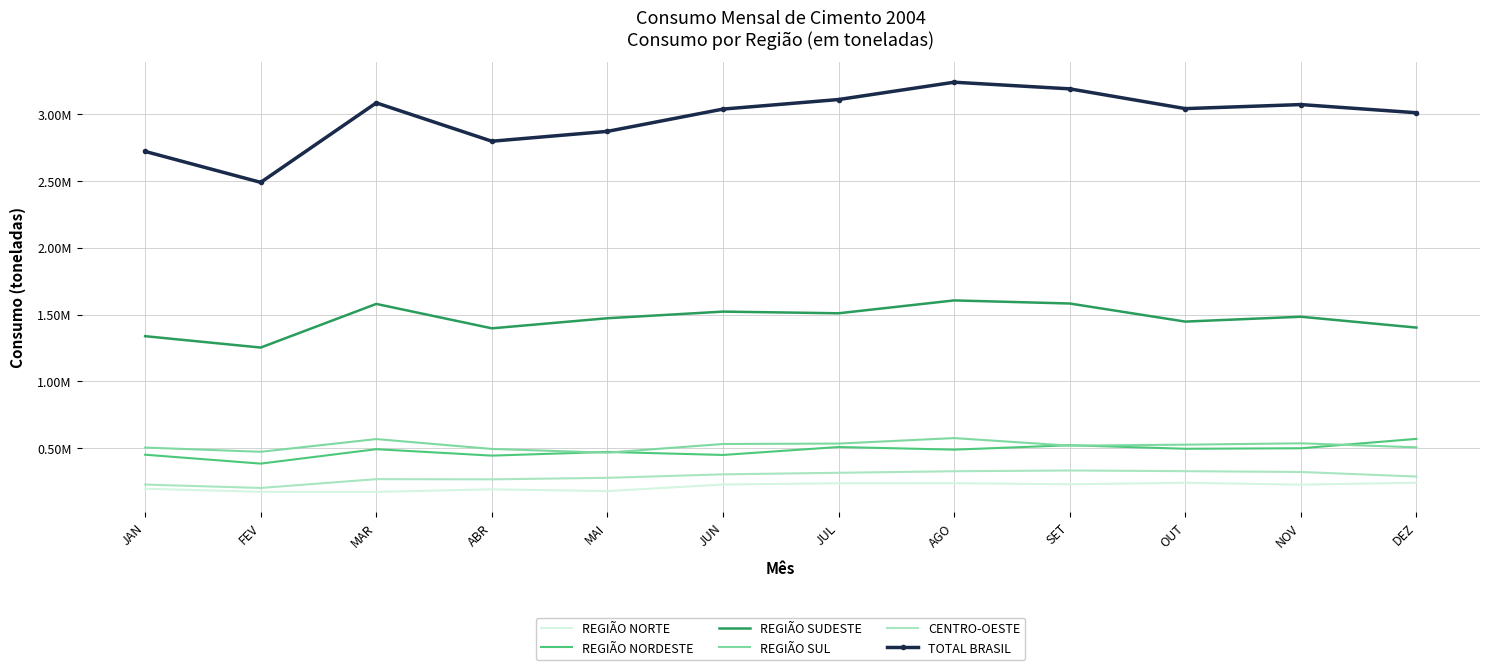

Reading left to right, what are all the values shown in this chart?

REGIÃO NORTE: 196889.5	174291.9	173645.5	192669.4	179680.9	228557.4	238239.7	238866.5	230391.0	241769.8	227690.0	242205.8
REGIÃO NORDESTE: 451806.0	385156.0	493010.0	444960.0	472498.0	449867.0	509427.0	489604.0	522556.0	496221.0	500068.0	570065.0
REGIÃO SUDESTE: 1338551.0	1253493.4	1579922.0	1397319.2	1472845.0	1522403.1	1509966.3	1606159.0	1583034.0	1447646.0	1484121.0	1402846.0
REGIÃO SUL: 505317.5	473477.1	568709.0	494855.0	467081.0	531926.2	535032.0	576101.0	519369.0	526941.6	537058.0	506864.0
CENTRO-OESTE: 228330.0	202987.0	268864.0	267400.0	278840.0	304867.0	316528.0	327982.0	333749.0	328585.0	322566.0	288304.0
TOTAL BRASIL: 2720893.9	2489405.3	3084150.6	2797203.6	2870944.9	3037620.7	3109193.0	3238712.5	3189099.0	3041163.4	3071503.0	3010284.8